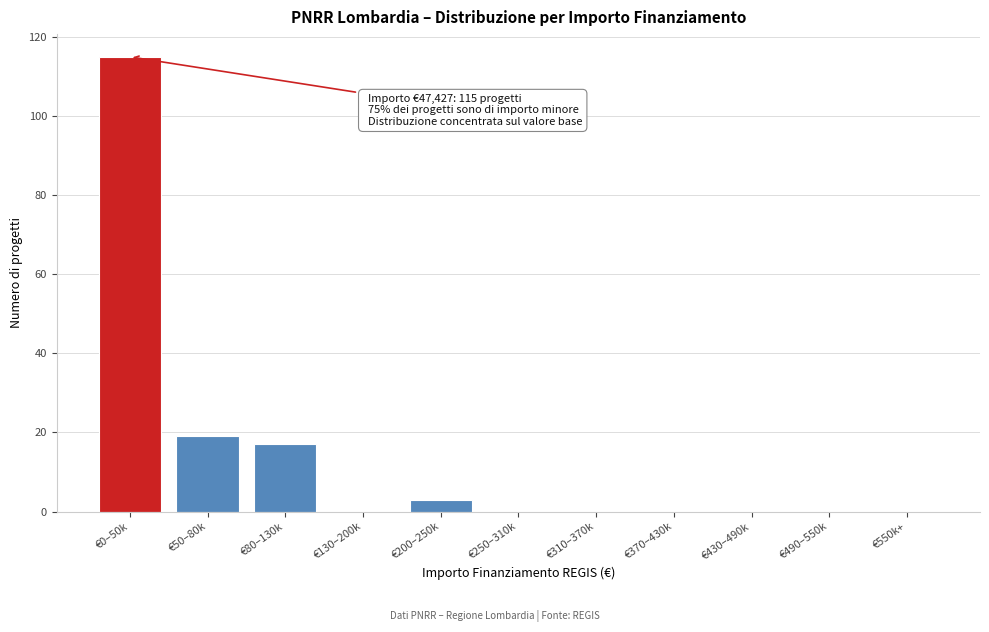

Reading left to right, transcribe all the data shown in this chart.

€0–50k=115	€50–80k=19	€80–130k=17	€130–200k=0	€200–250k=3	€250–310k=0	€310–370k=0	€370–430k=0	€430–490k=0	€490–550k=0	€550k+=0